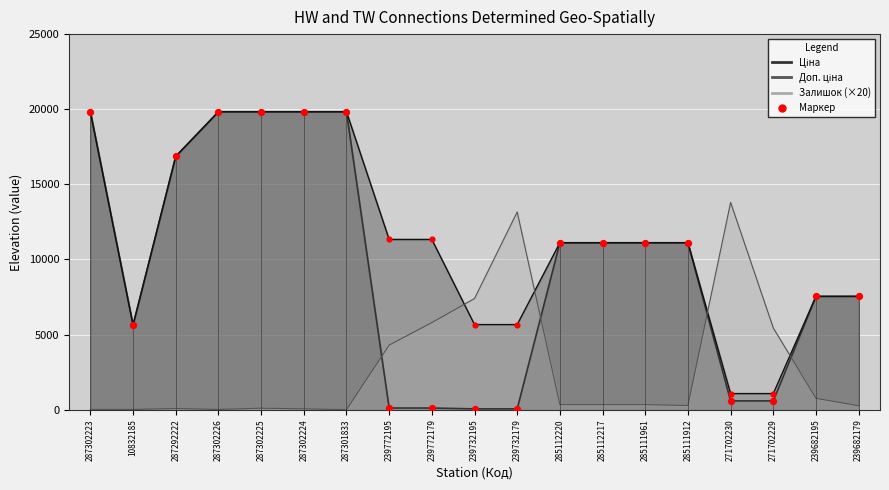

Is the value of Ціна at 271702230 greater than the value of Залишок at 239682195?

No